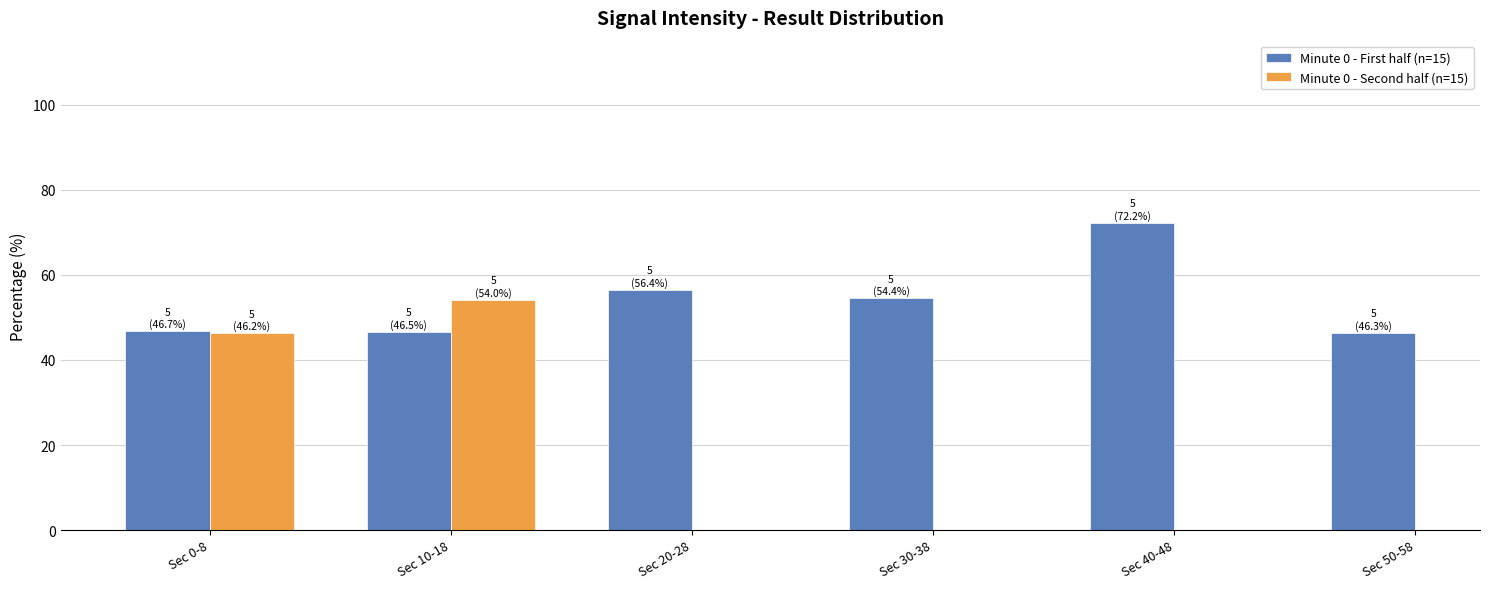

What position from the right is Sec 30-38?

3